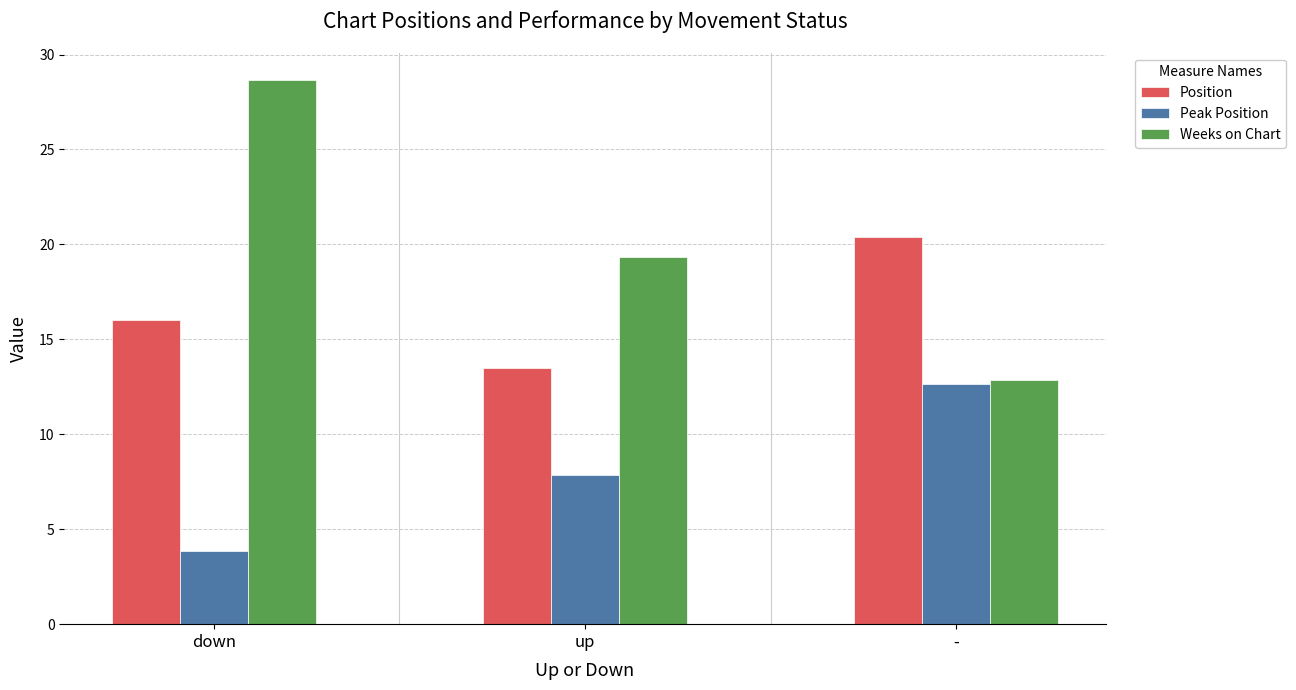

What position from the right is down?

3